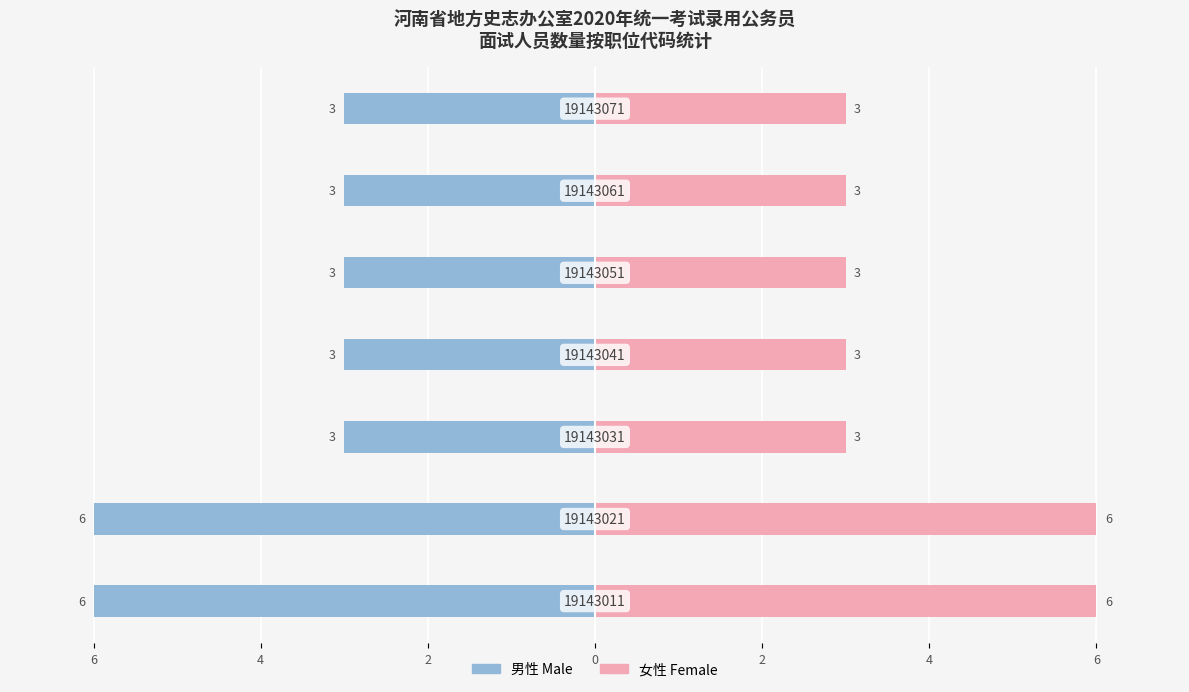

How many bars are there in total?

14